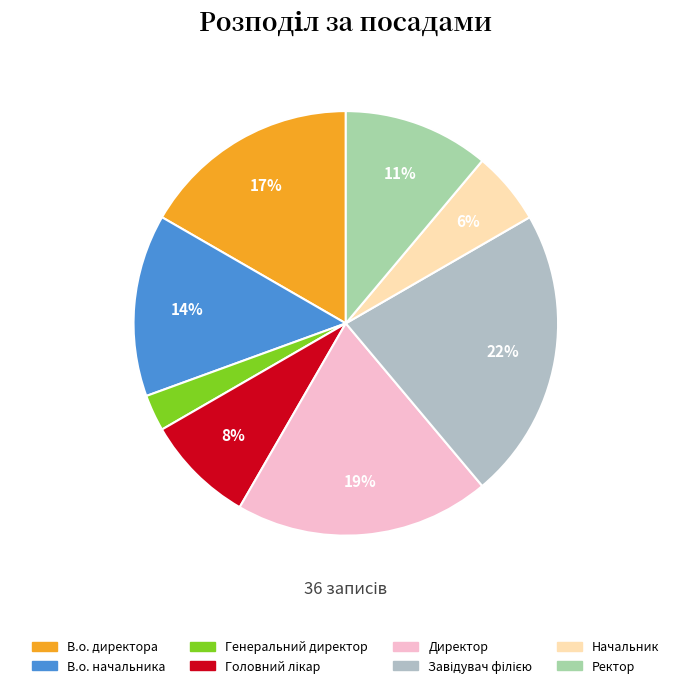

To the nearest percent, what percentage of the pie is В.о. начальника?

14%